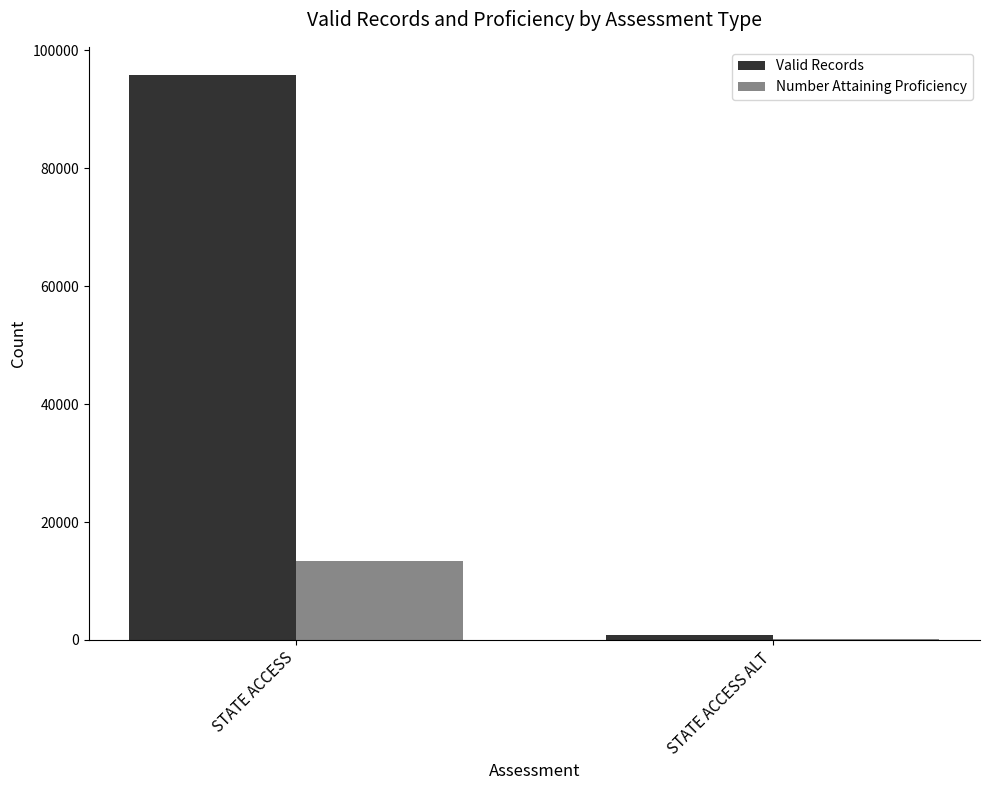

What is the approximate value of Number Attaining Proficiency at STATE ACCESS ALT, to the nearest 50?

200